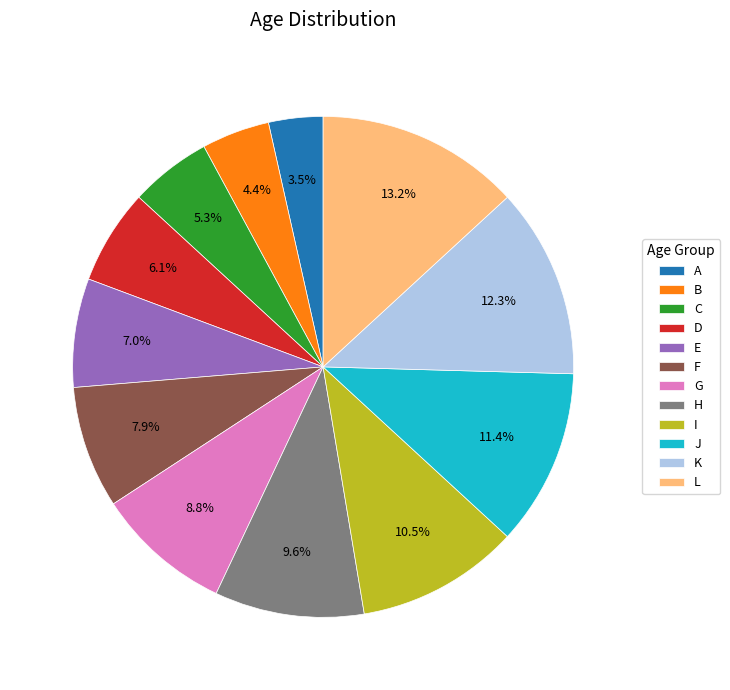

How many segments does this pie chart have?

12